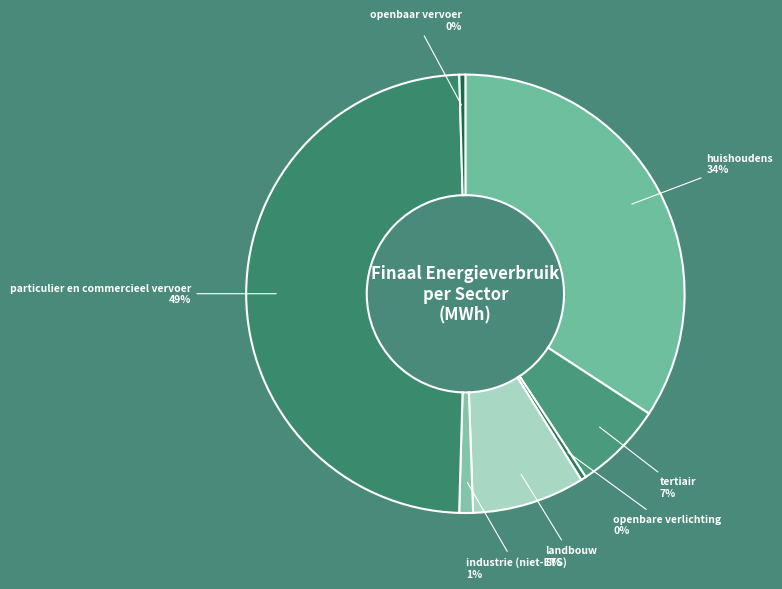

How many segments does this pie chart have?

7